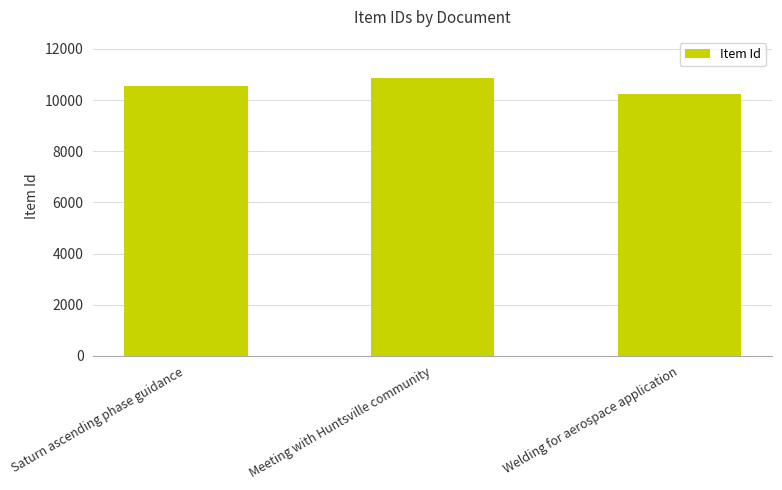

Rank the categories by value from highest to lowest.

Meeting with Huntsville community, Saturn ascending phase guidance, Welding for aerospace application